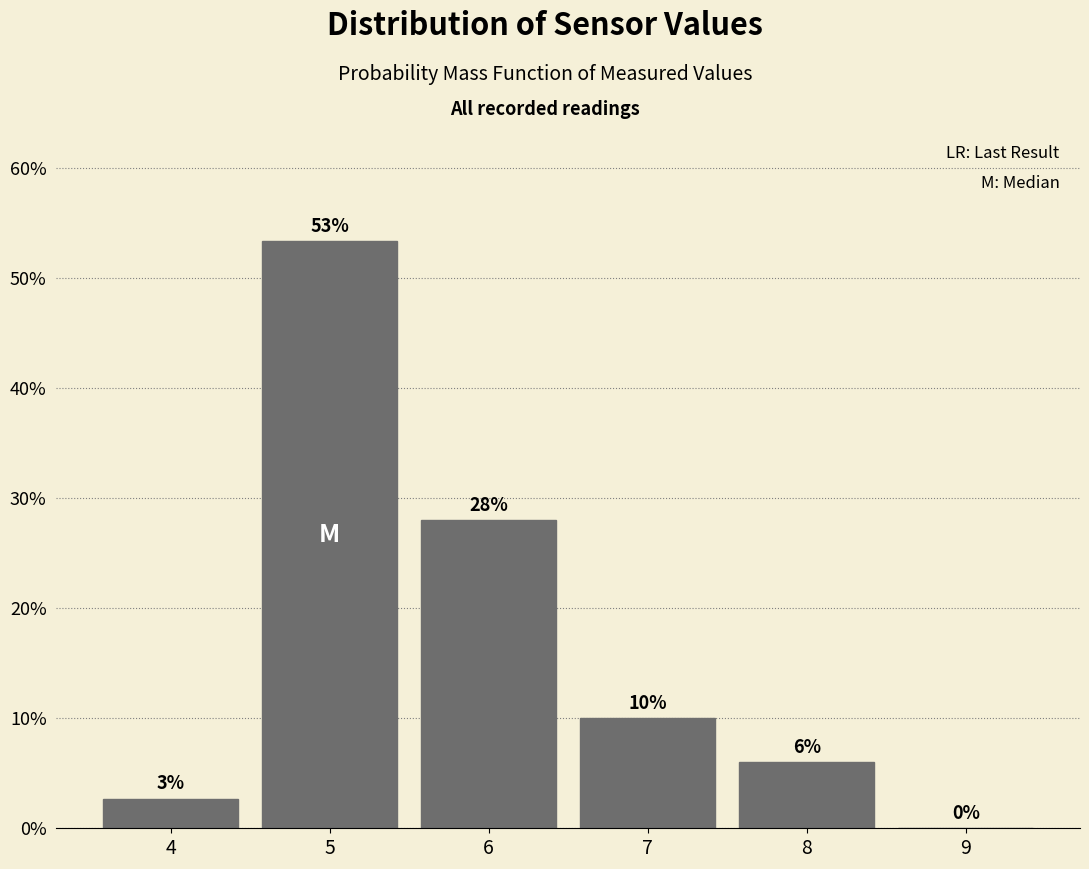

Which range on the x-axis has the tallest bar?

4.5 to 5.5